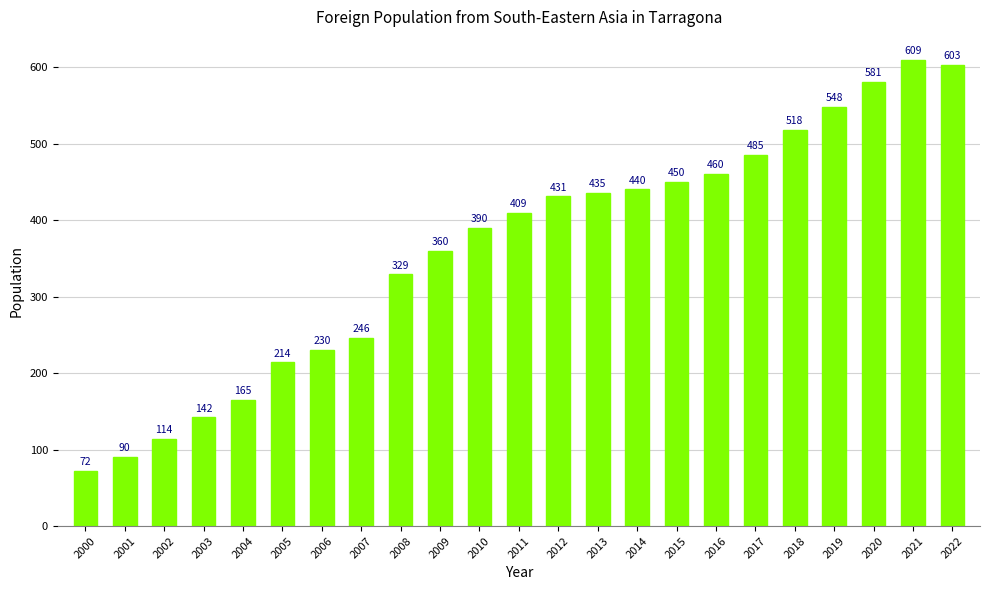

What is the maximum value shown in the chart?

609